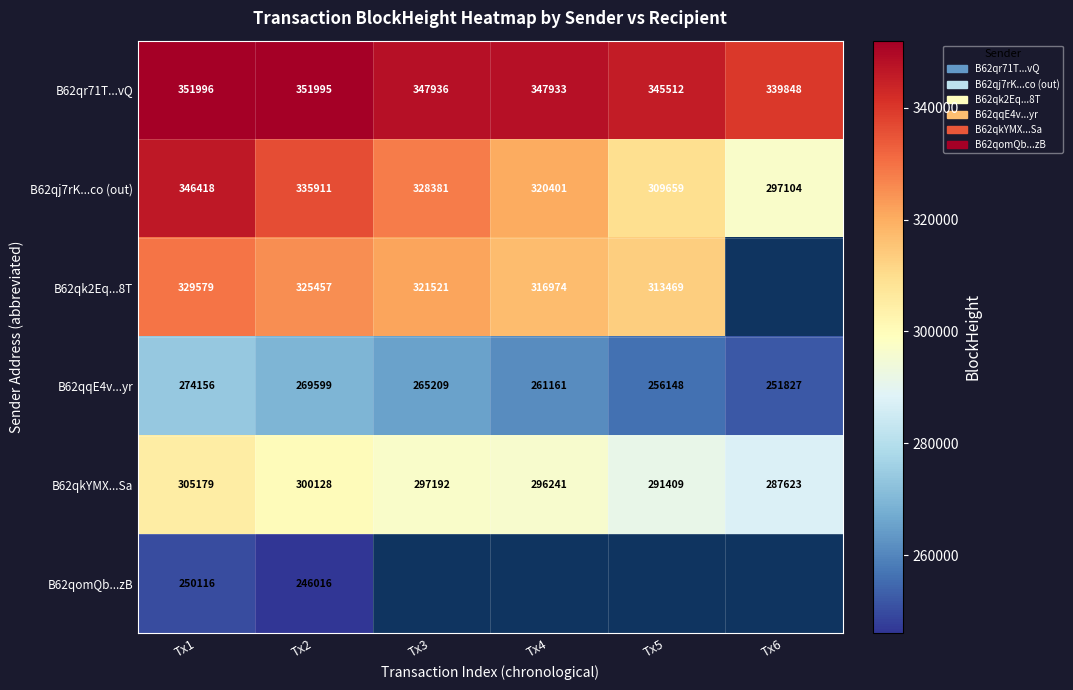

Is it true that B62qqE4v...yr equals 119891 at Tx6?

False